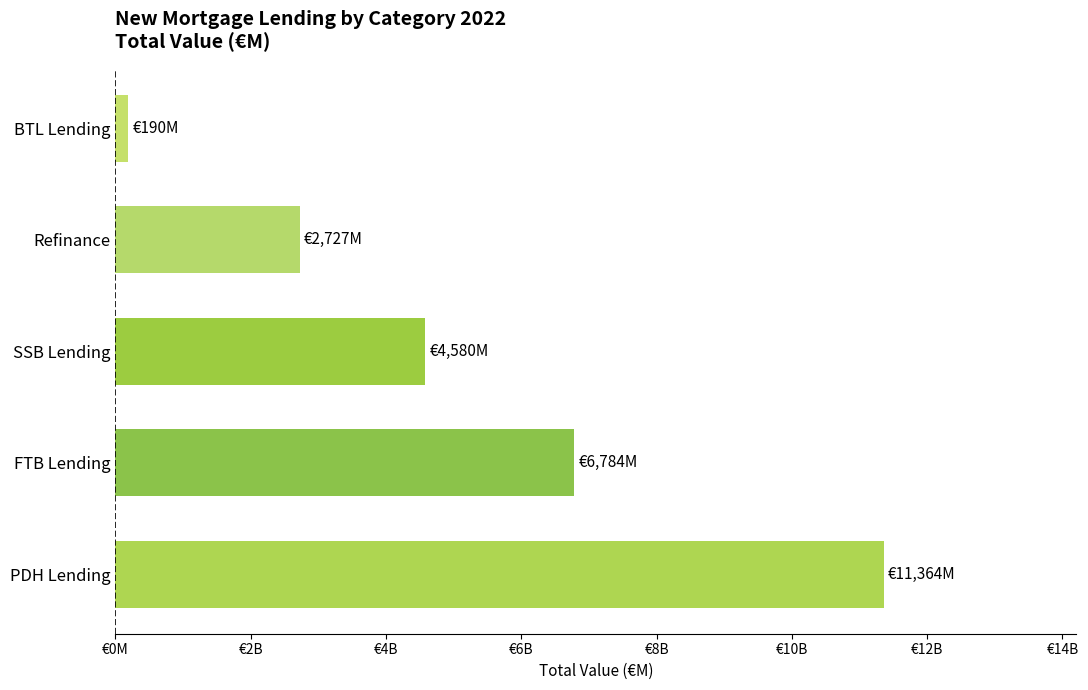

Are the bars horizontal?

Yes